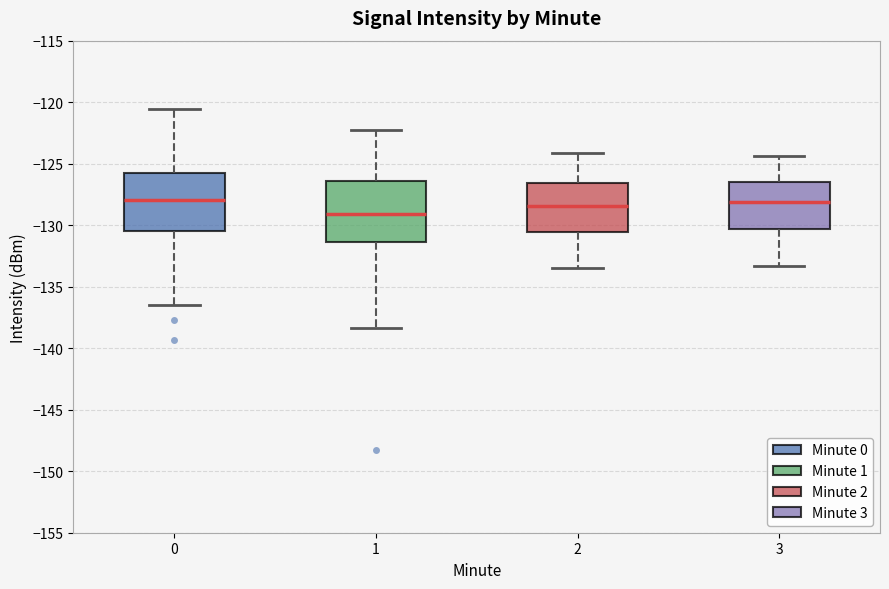

Which box's median line is the lowest?

1